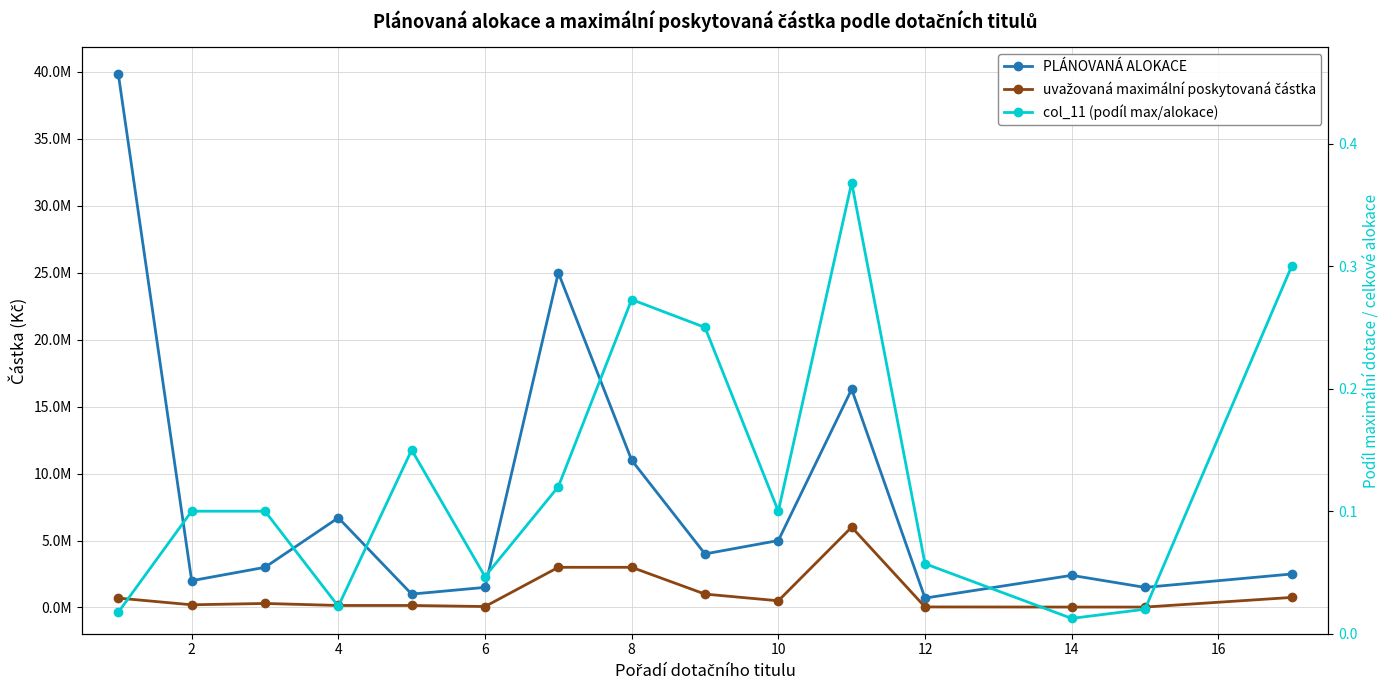

Which series has the largest total across all categories?

PLÁNOVANÁ ALOKACE